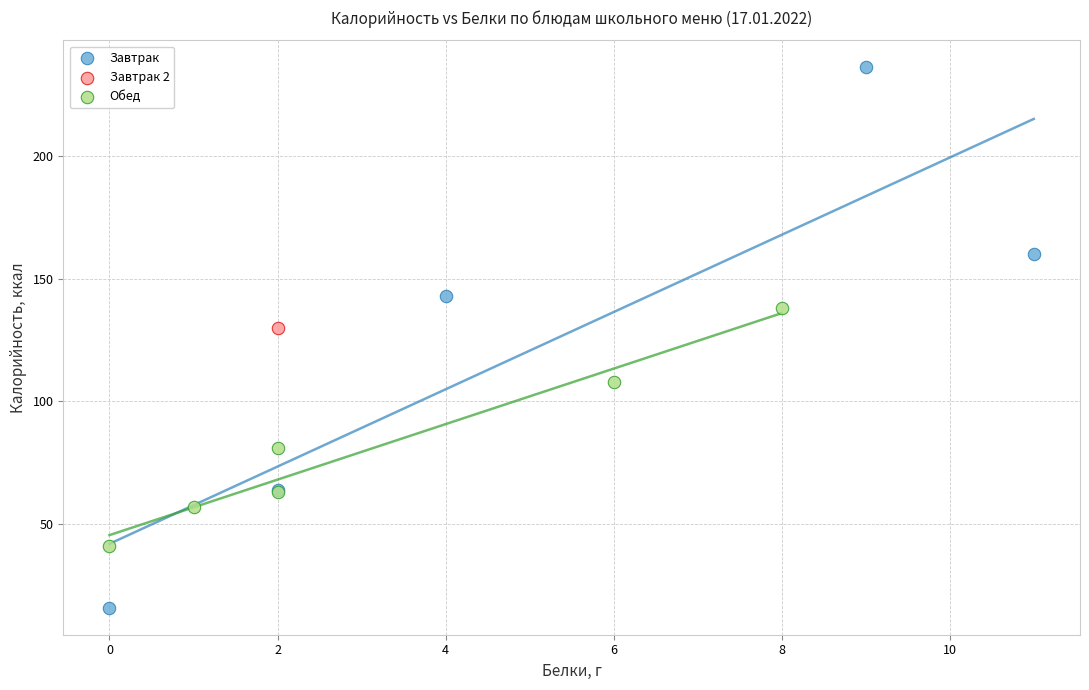

Which series reaches the minimum Y coordinate?

Завтрак